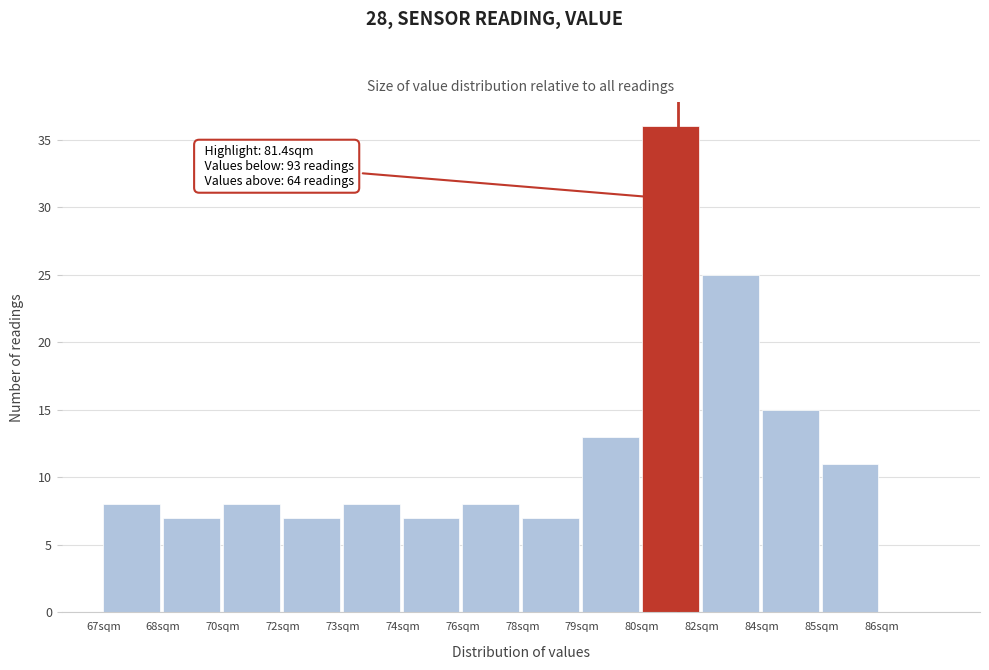

Reading right to left, extract all data points from this chart.

86sqm=0	85sqm=11	84sqm=15	82sqm=25	80sqm=36	79sqm=13	78sqm=7	76sqm=8	74sqm=7	73sqm=8	72sqm=7	70sqm=8	68sqm=7	67sqm=8